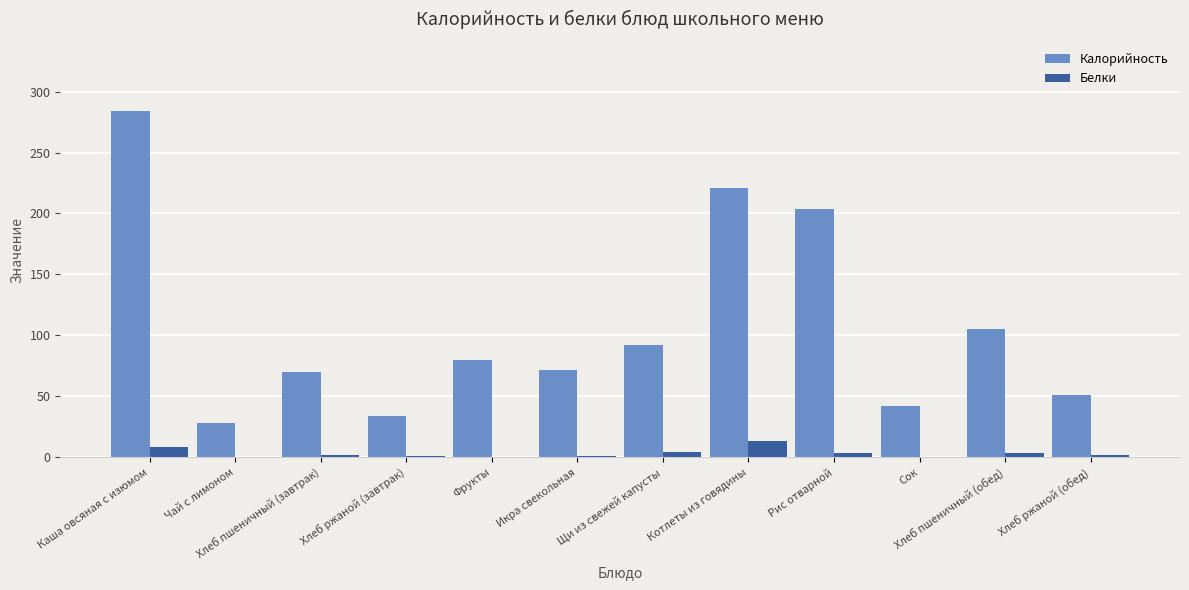

The value of Калорийность at Рис отварной is 203.5. True or false?

True